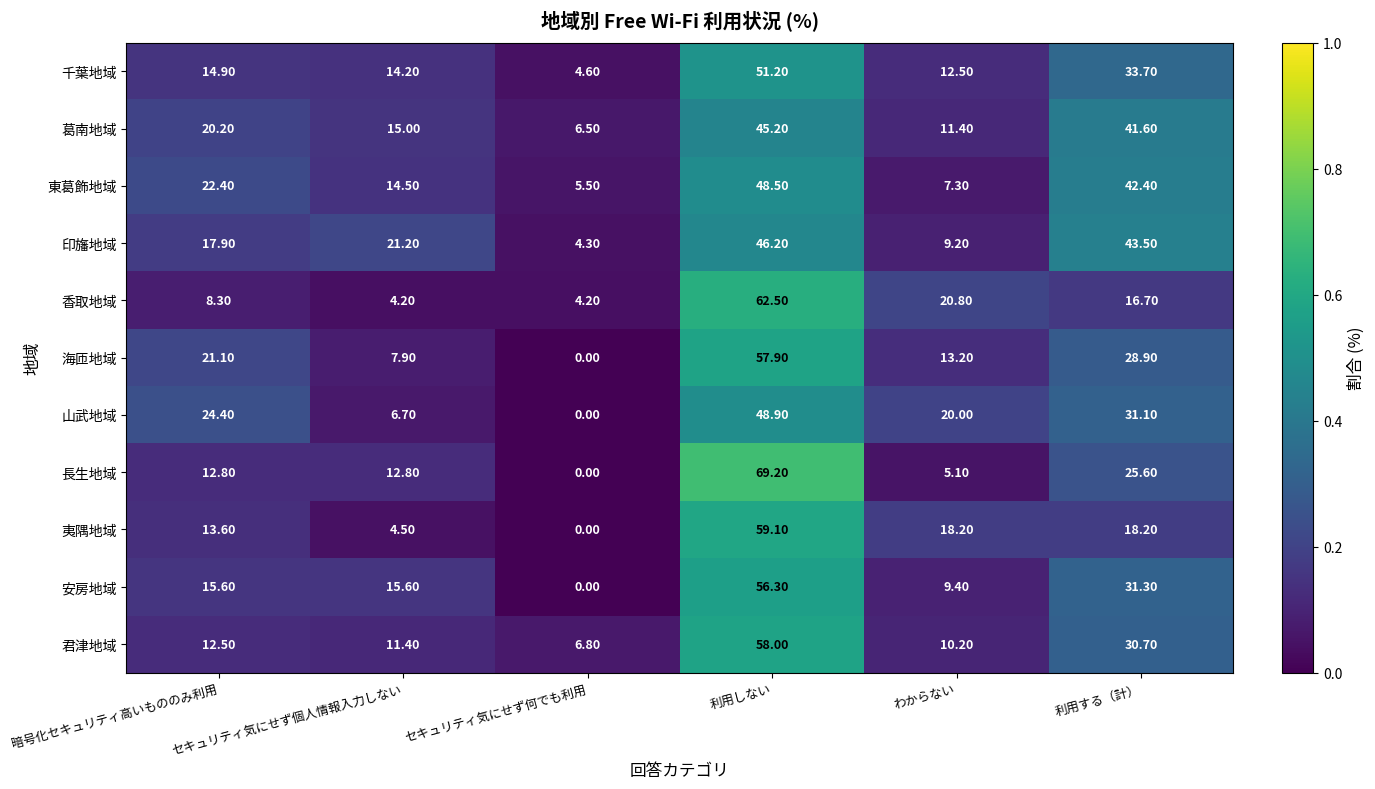

What is the difference between the 君津地域 values at 利用しない and セキュリティ気にせず個人情報入力しない?

46.6